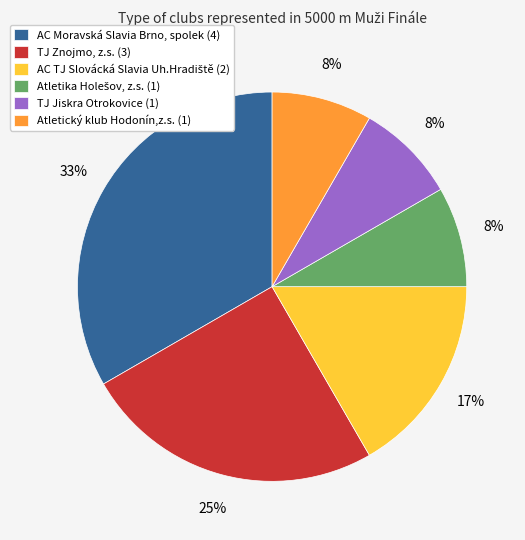

How many slices are in this pie chart?

6